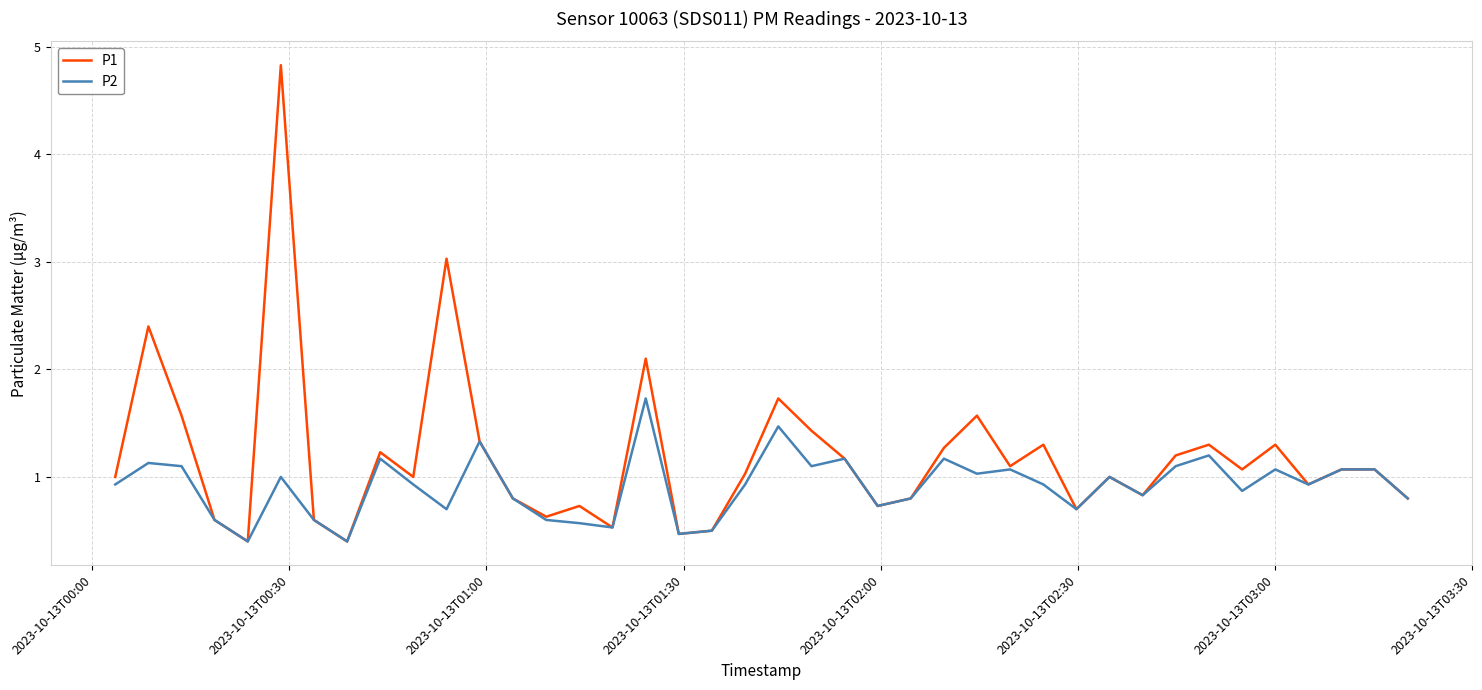

Rank the series by their average value, from lowest to highest.

P2, P1